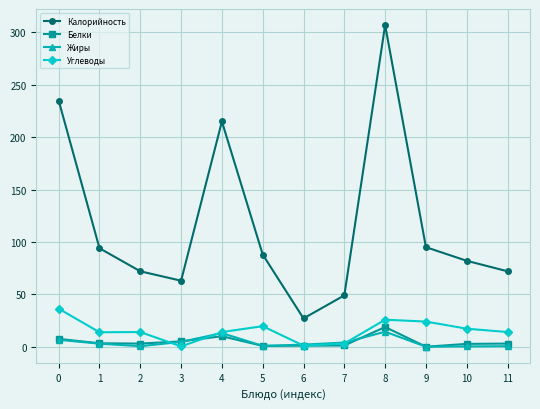

At which category does the chart reach its peak across all series?

8